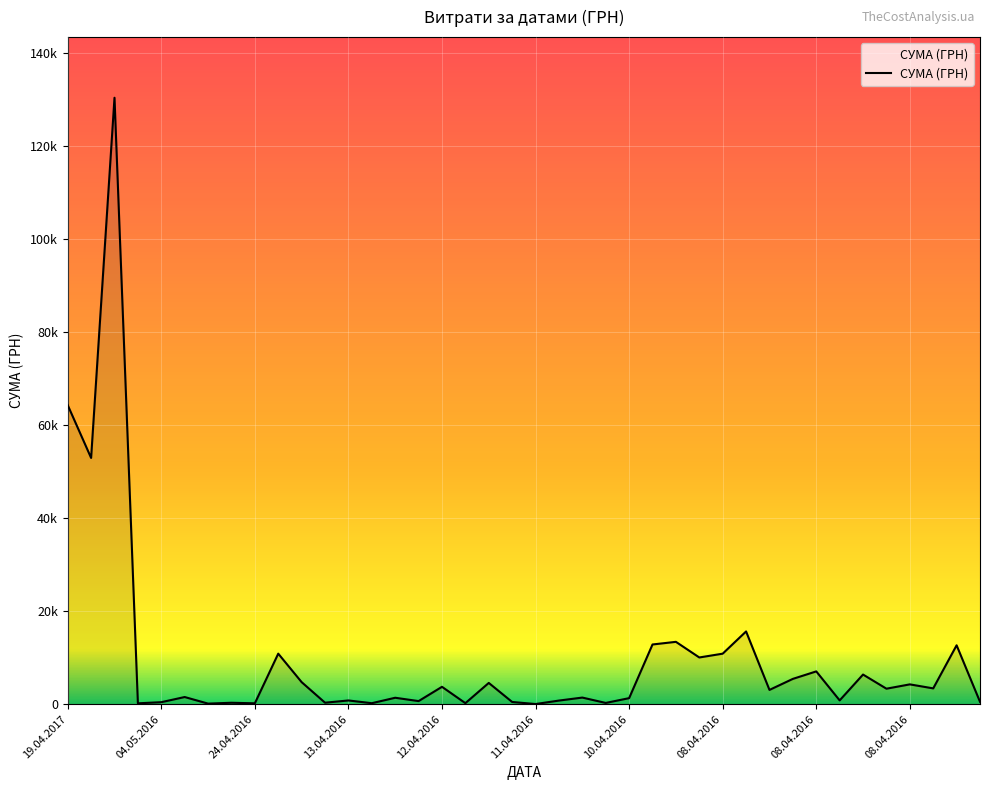

Does the chart have visible grid lines?

Yes